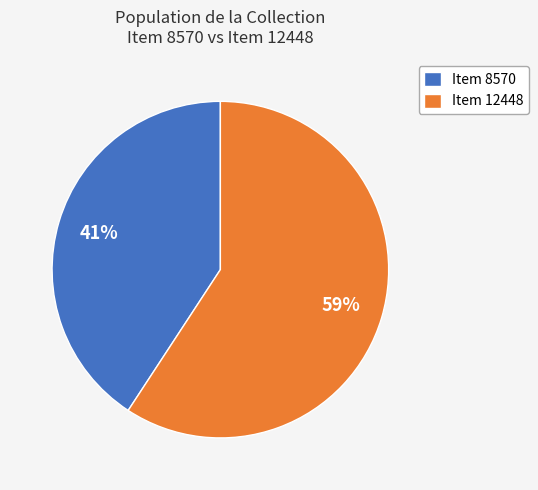

How many slices are in this pie chart?

2